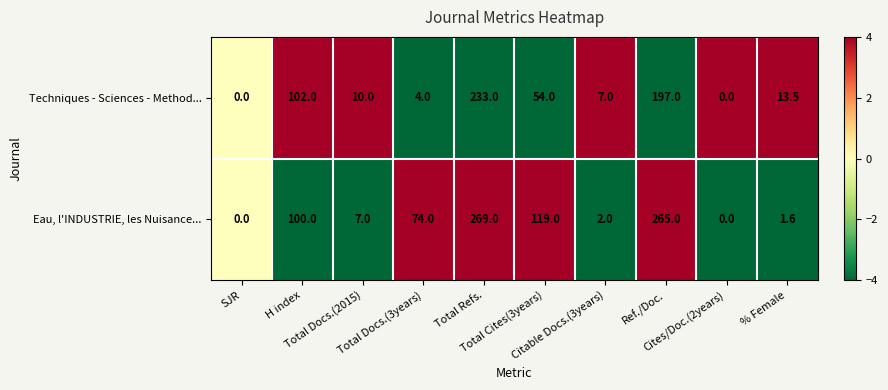

What is the average value of the Eau, l'INDUSTRIE, les Nuisance... series?

83.8